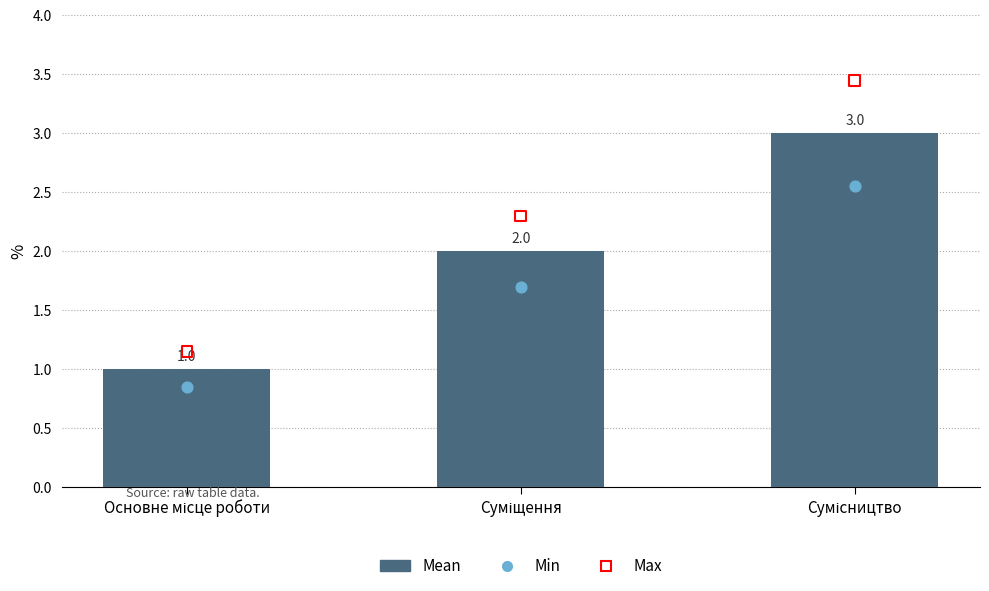

Which series contains the lowest Y value?

Min